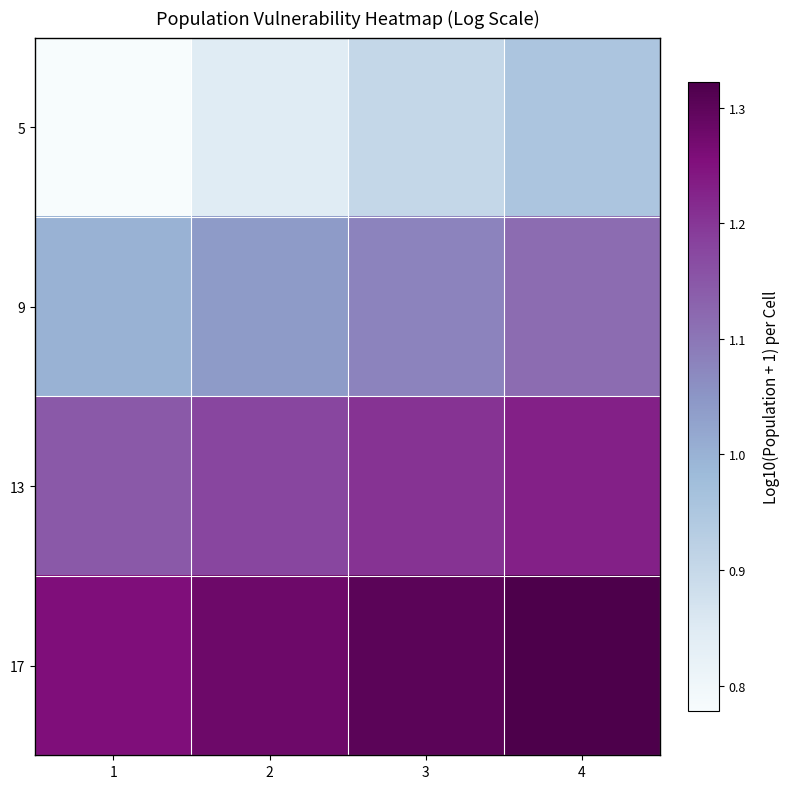

Reading right to left, transcribe all the data shown in this chart.

5: 4=1.0	3=0.9	2=0.8	1=0.8
9: 4=1.1	3=1.1	2=1.0	1=1.0
13: 4=1.2	3=1.2	2=1.2	1=1.1
17: 4=1.3	3=1.3	2=1.3	1=1.3